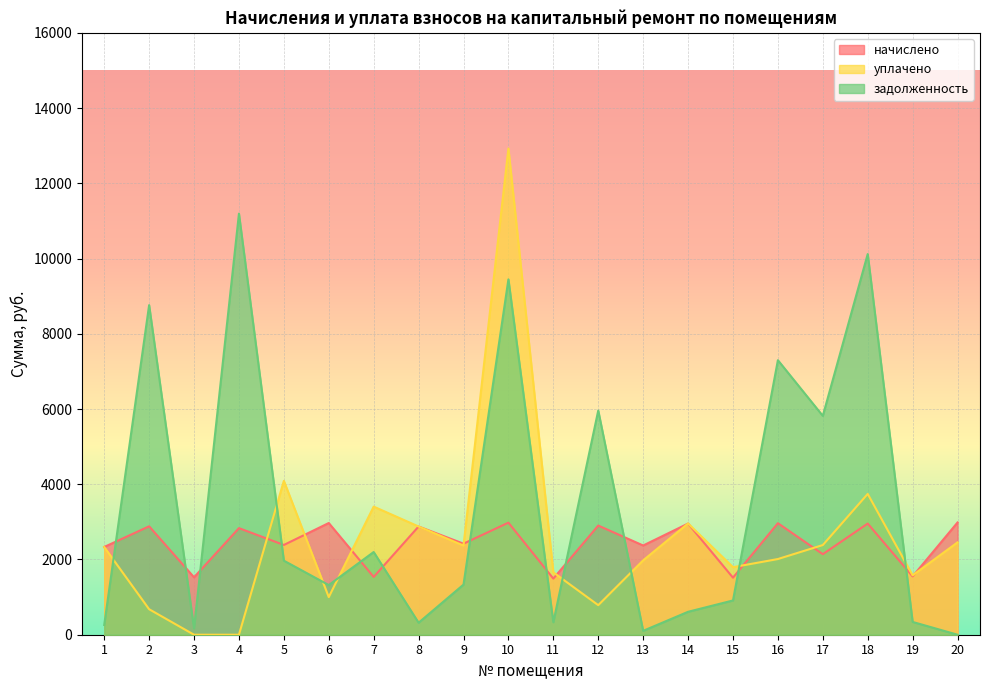

Reading left to right, extract all data points from this chart.

начислено: 1=2332.8	2=2882.0	3=1526.0	4=2833.4	5=2386.3	6=2969.5	7=1535.8	8=2877.1	9=2420.3	10=2979.2	11=1492.0	12=2901.9	13=2371.7	14=2954.9	15=1516.3	16=2964.6	17=2140.8	18=2954.9	19=1550.3	20=2984.0
уплачено: 1=2333.0	2=678.0	3=0.0	4=0.0	5=4090.0	6=1000.0	7=3405.2	8=2876.9	9=2370.2	10=12926.3	11=1658.0	12=785.8	13=1977.0	14=2958.0	15=1795.4	16=2012.0	17=2384.0	18=3743.0	19=1578.2	20=2455.5
задолженность: 1=259.0	2=8762.0	3=169.6	4=11193.6	5=1968.7	6=1319.8	7=2198.8	8=319.1	9=1332.5	10=9446.6	11=331.6	12=5959.4	13=103.6	14=609.6	15=910.9	16=7298.0	17=5818.0	18=10119.4	19=339.8	20=0.0